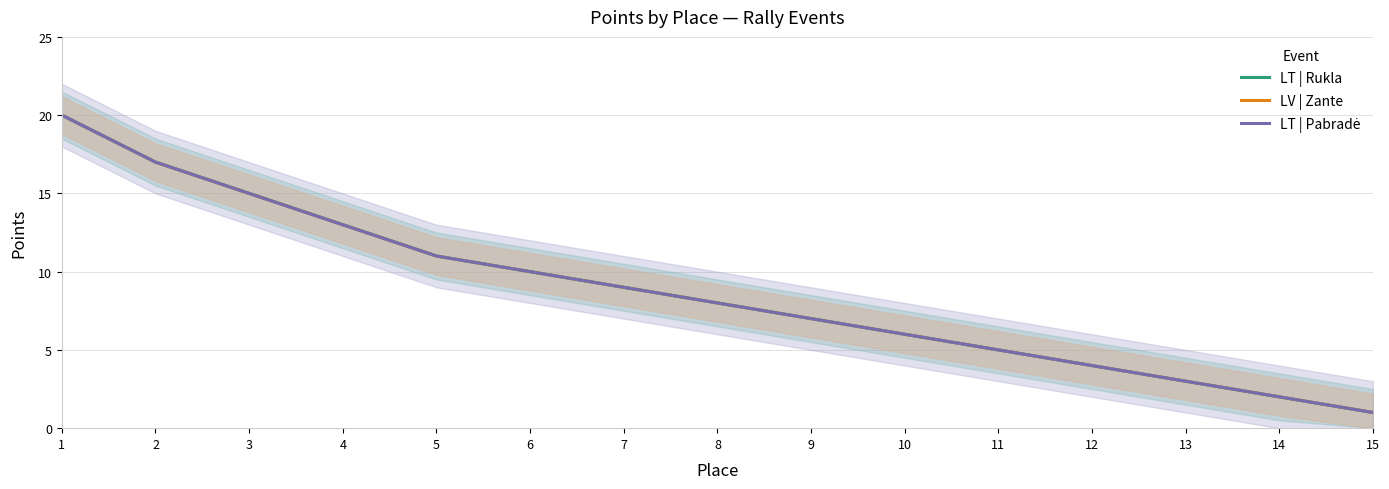

What are all the series names shown in the legend?

LT | Rukla, LV | Zante, LT | Pabradė